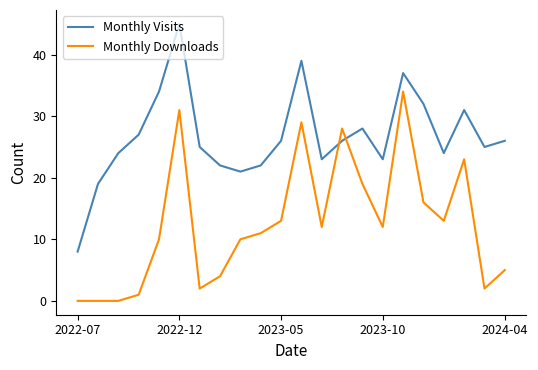

What is the greatest value displayed?

45